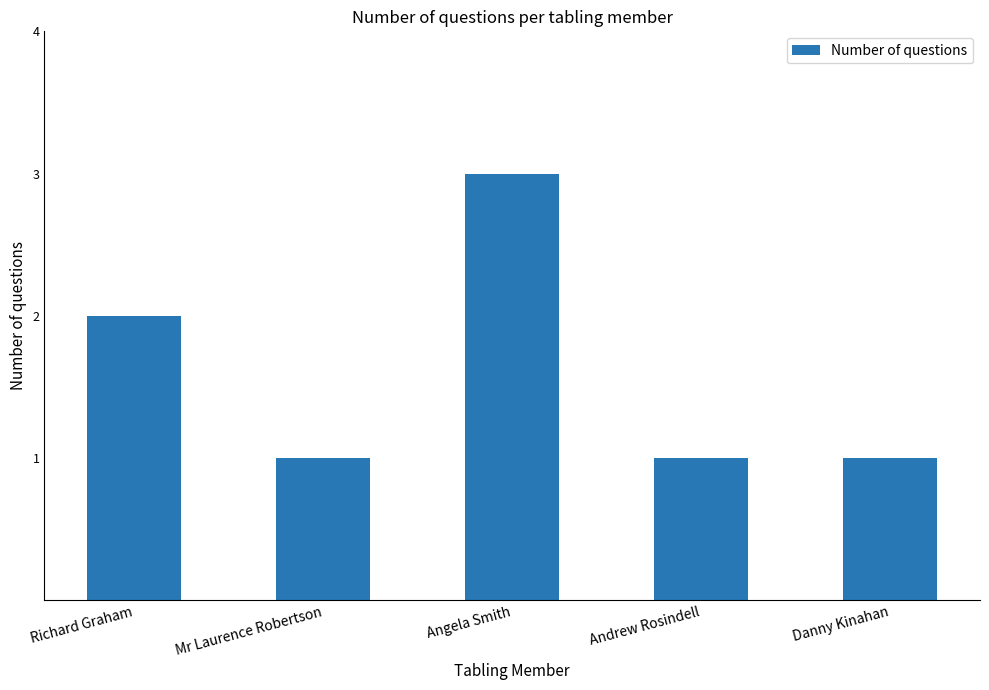

What is the change in value from Angela Smith to Danny Kinahan?

-2